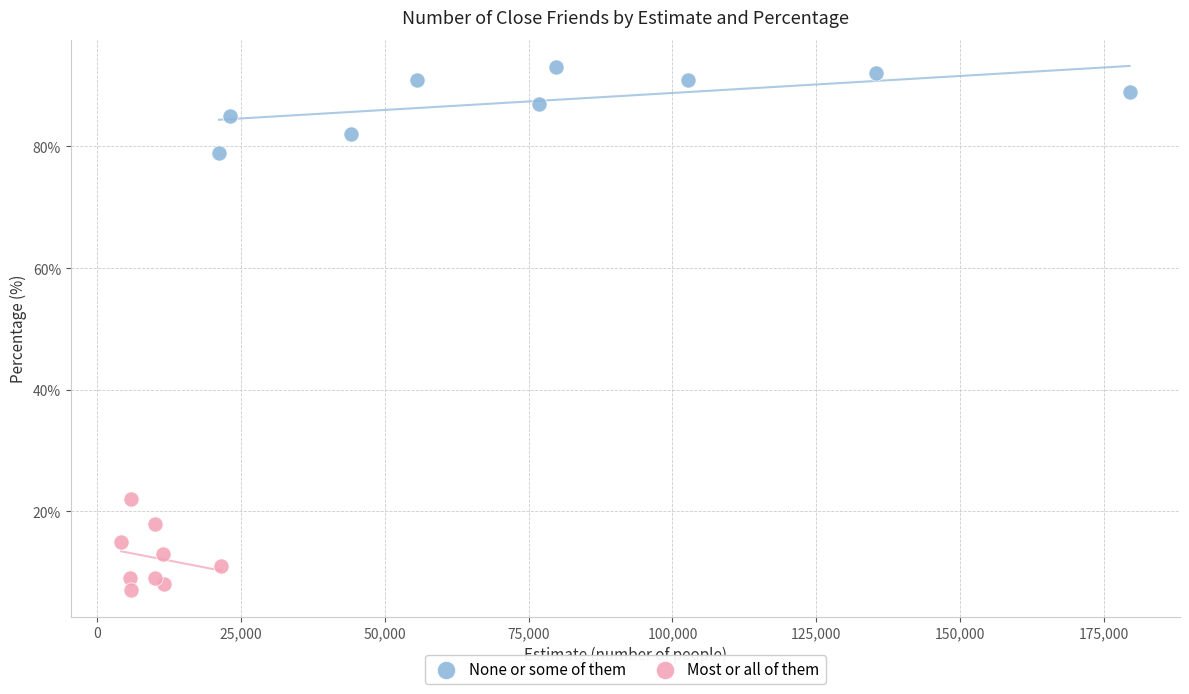

Which series contains the highest Y value?

None or some of them